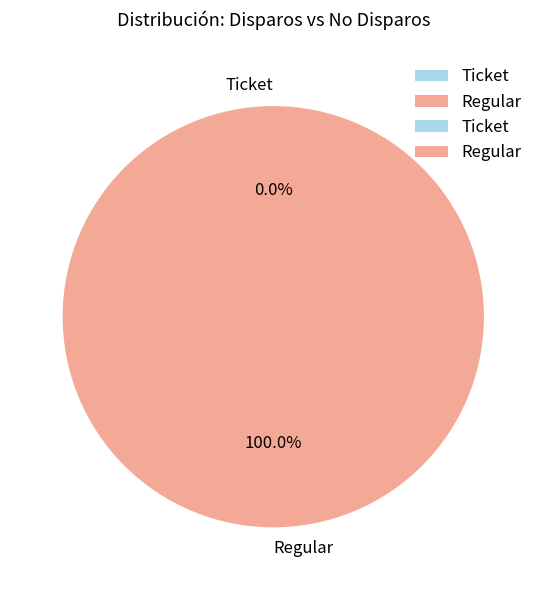

To the nearest percent, what portion does Regular represent?

100%